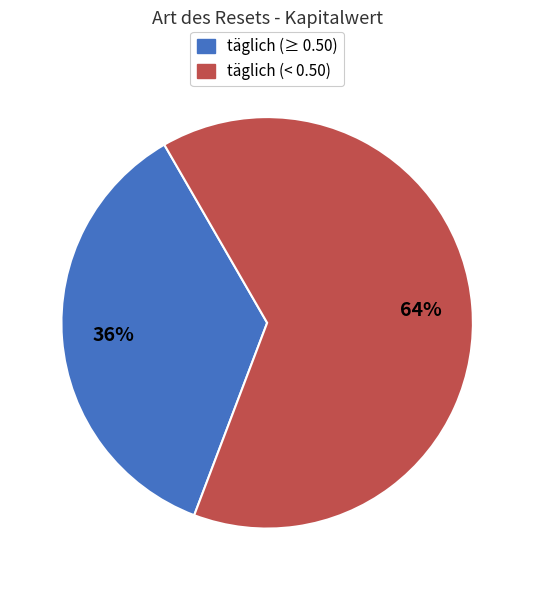

How many segments does this pie chart have?

2